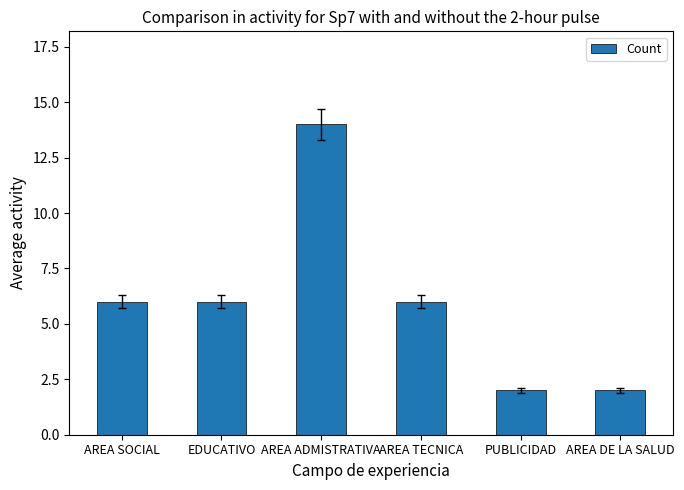

What is the ratio of the value at EDUCATIVO to the value at AREA SOCIAL?

1.0